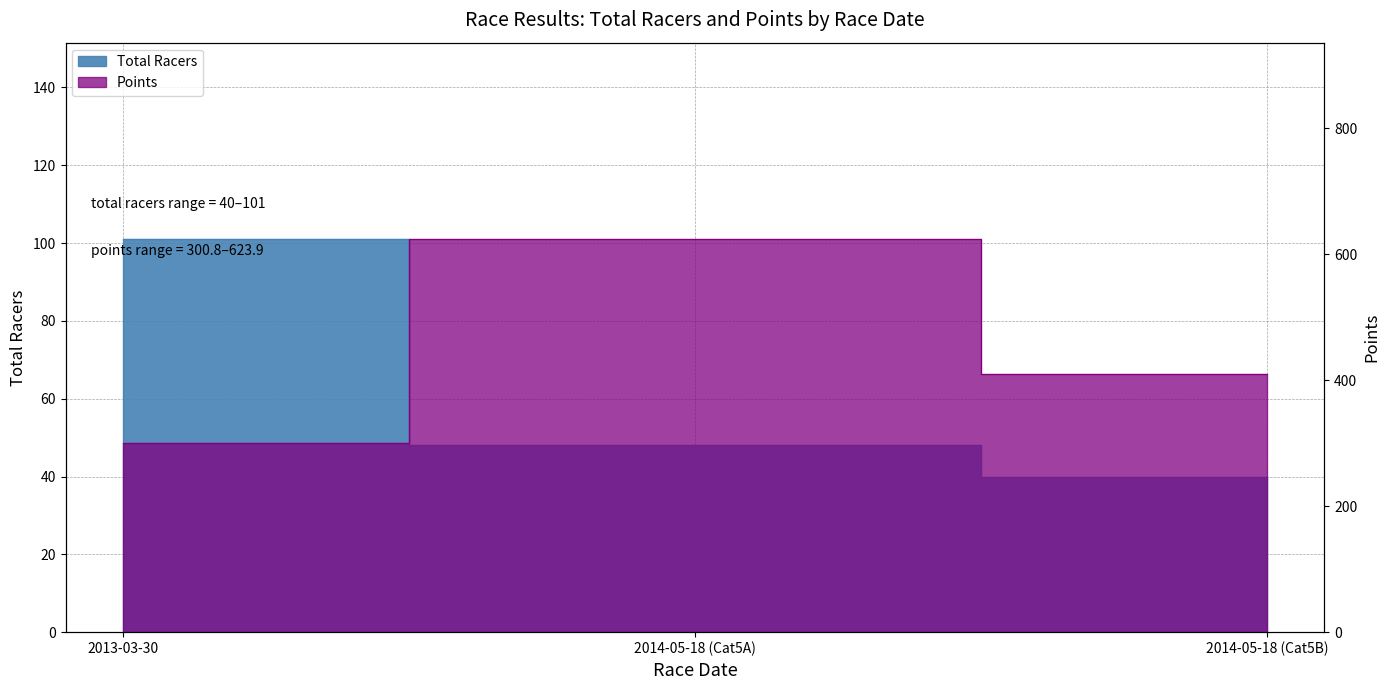

What is the difference between the maximum and minimum values in the Points series?

323.1